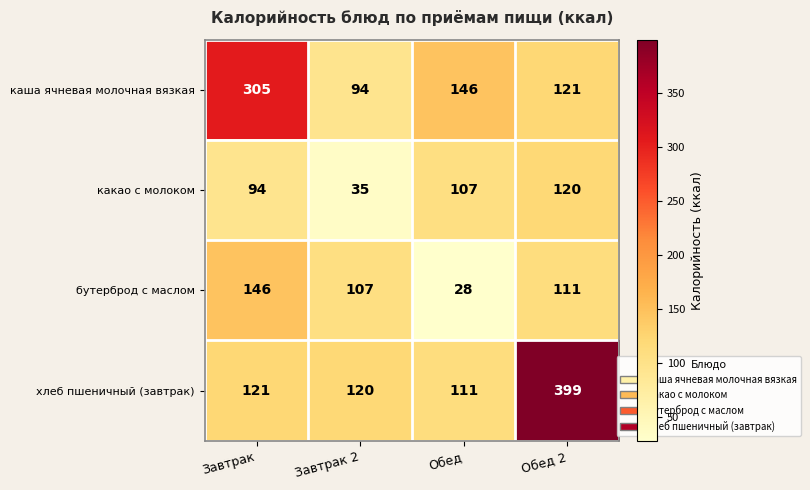

Rank the series at Завтрак from highest to lowest value.

каша ячневая молочная вязкая, бутерброд с маслом, хлеб пшеничный (завтрак), какао с молоком